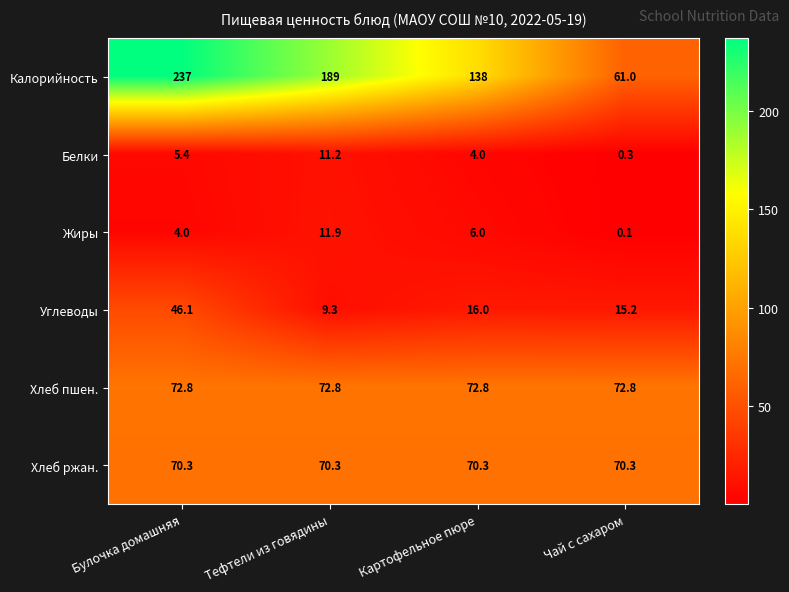

Which series has the largest range (max minus min)?

Калорийность